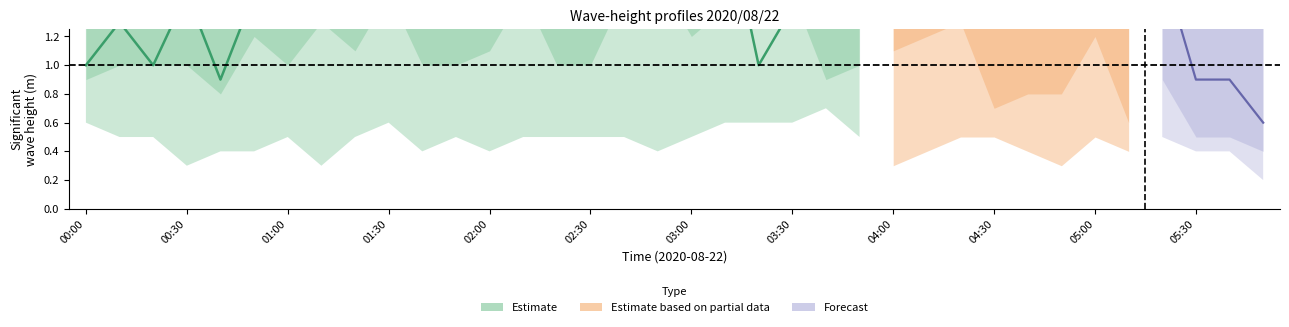

What is the total value across all series at 04:20?

8.9